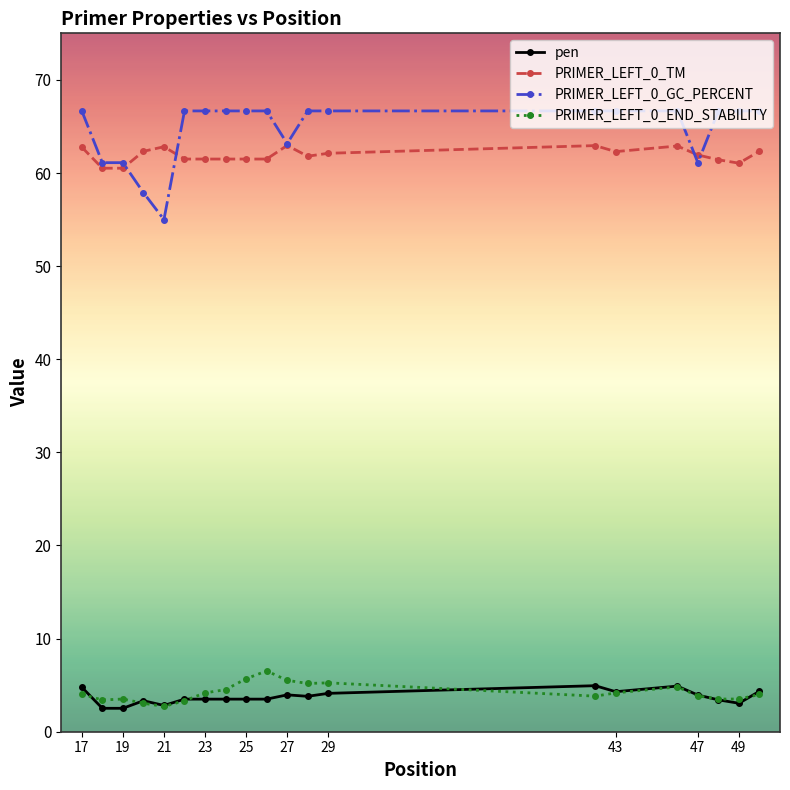

What is the greatest value displayed?

66.7